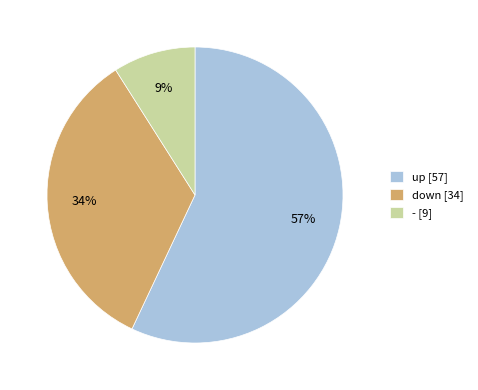

To the nearest percent, what is the difference between the down and up slice percentages?

23%